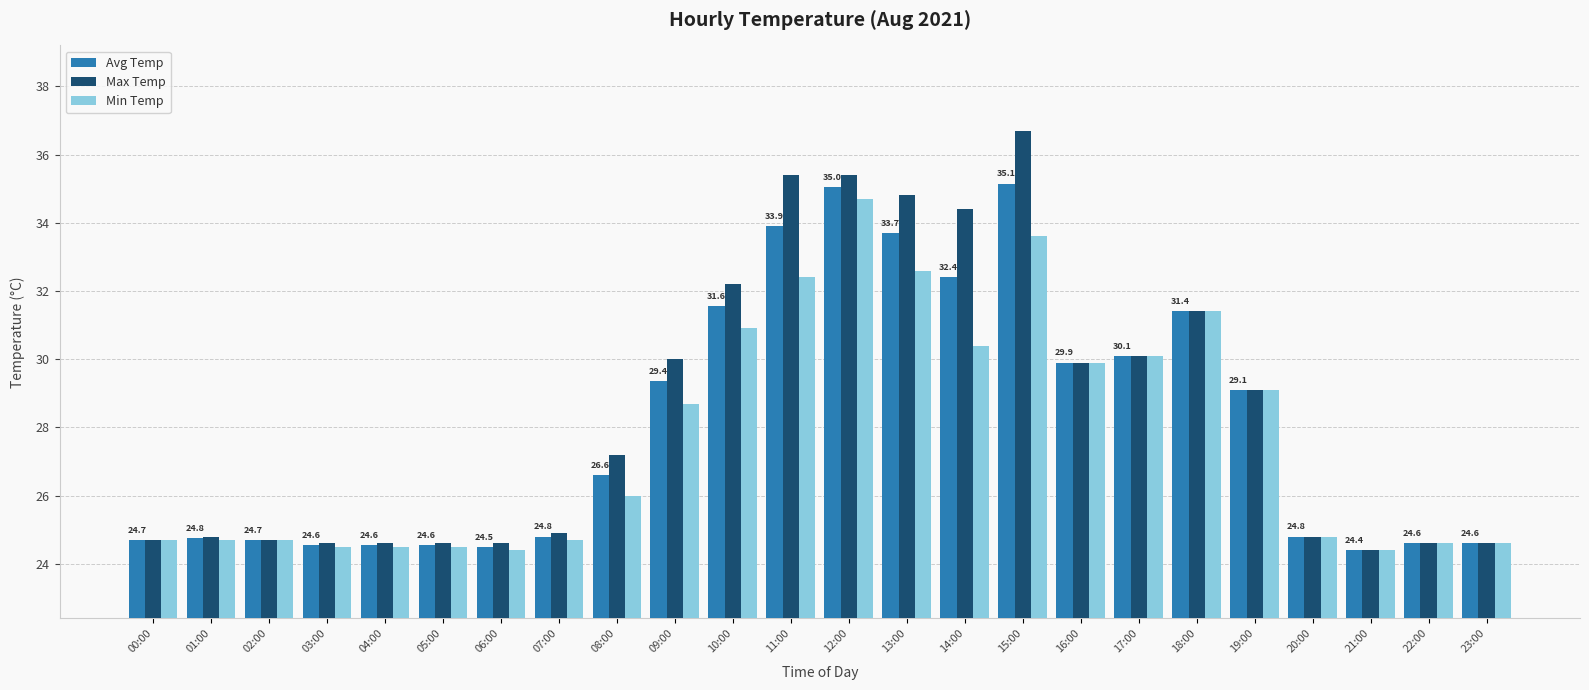

At 11:00, list the series in order from smallest to largest.

Min Temp, Avg Temp, Max Temp